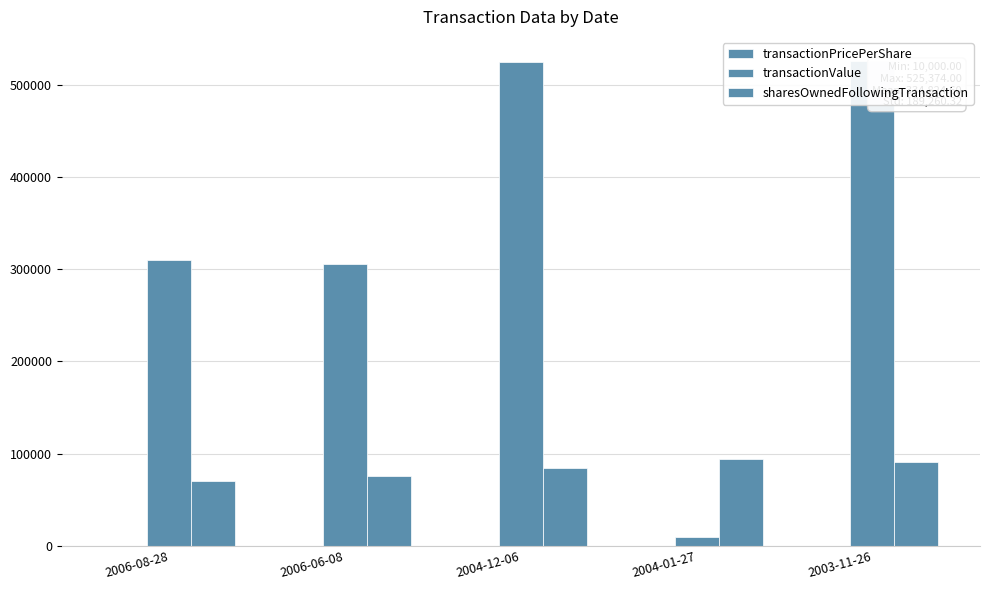

How many bars are there in total?

15